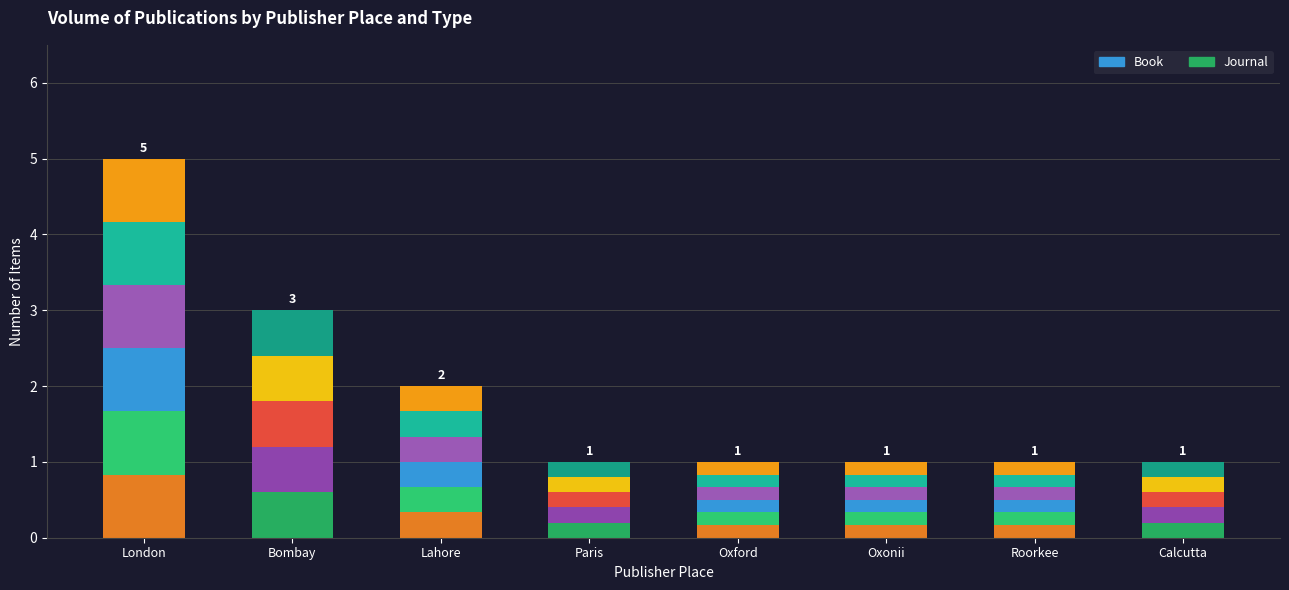

Which series has the largest range (max minus min)?

Book seg0